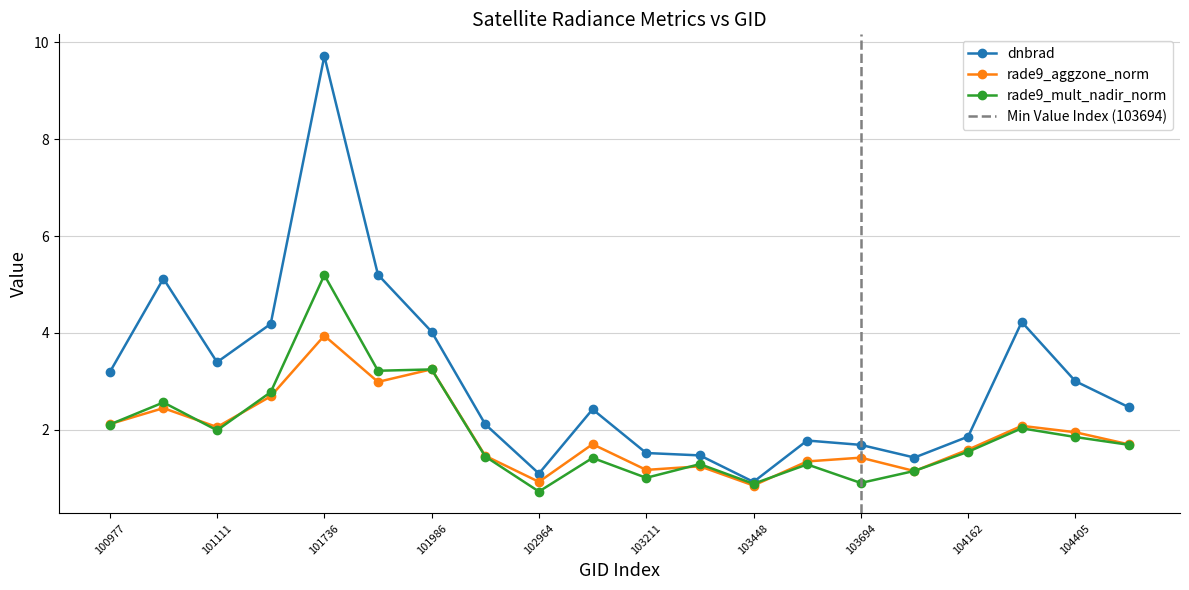

True or false: dnbrad and rade9_aggzone_norm cross at least once.

False